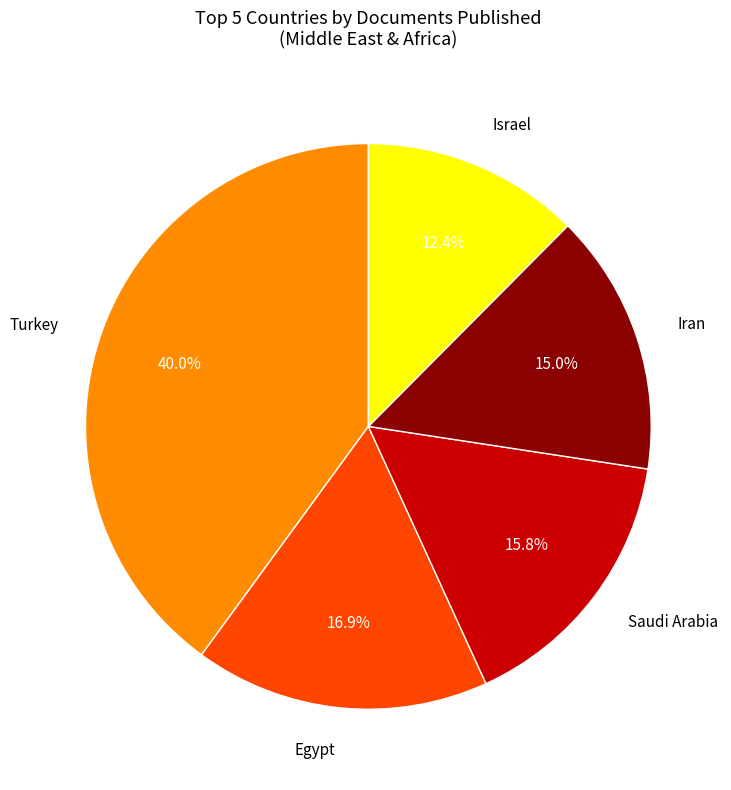

Count the number of slices in the pie.

5